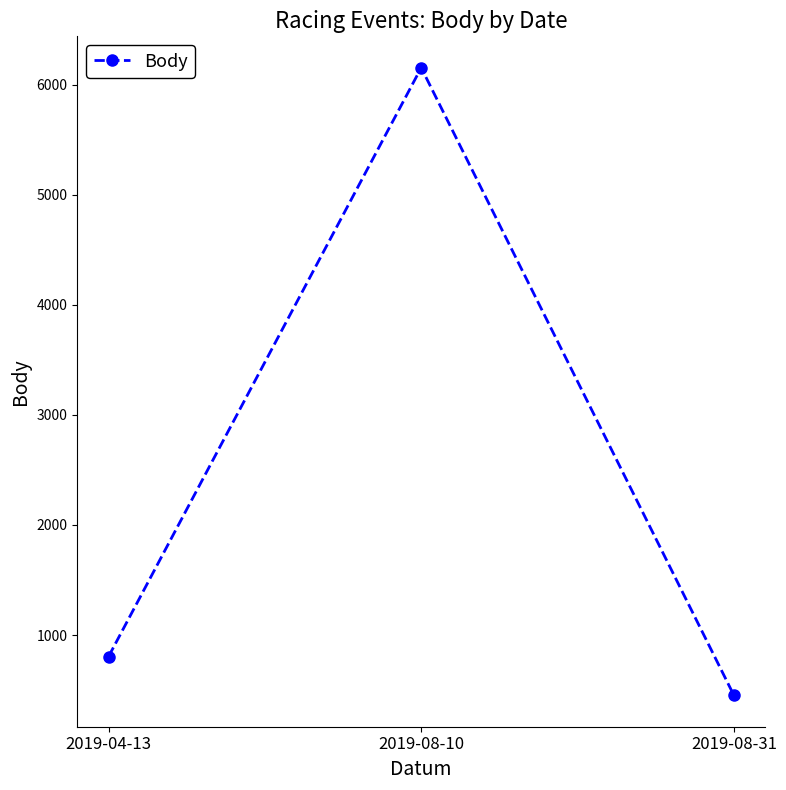

What is the value of the 1st point from the left?

804